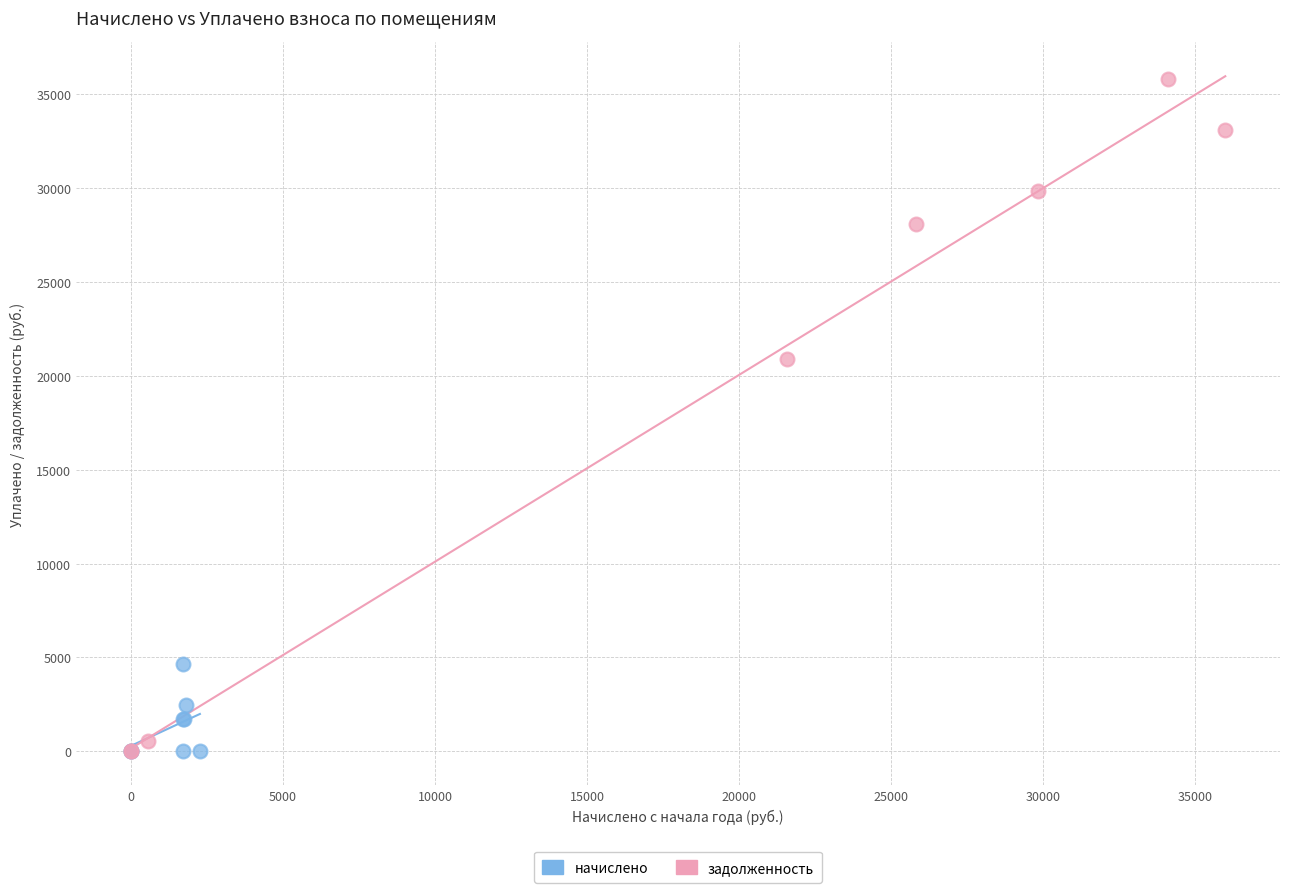

Which series contains the highest Y value?

задолженность